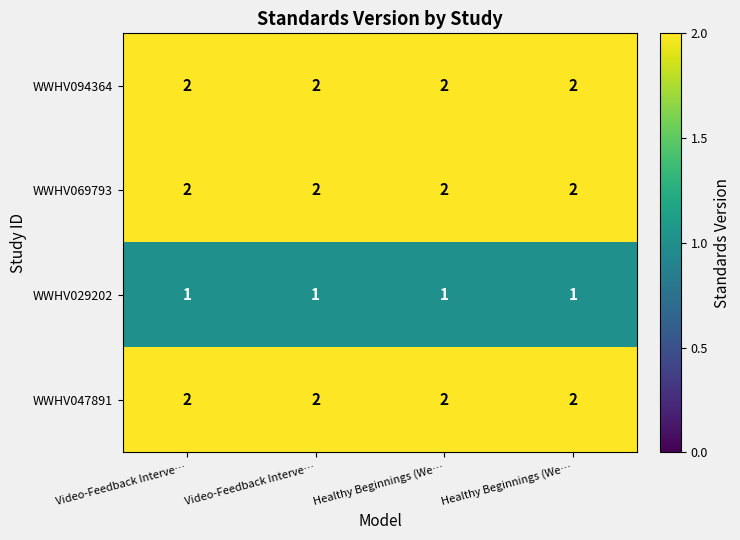

Which series has the largest total across all categories?

WWHV094364